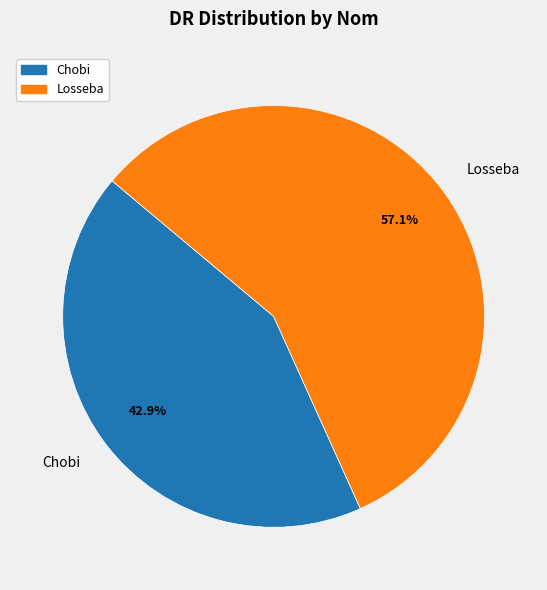

What is the smallest slice in the pie chart?

Chobi